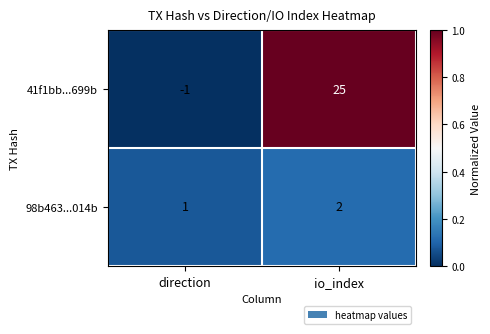

What is the difference between the highest and lowest values at direction?

2